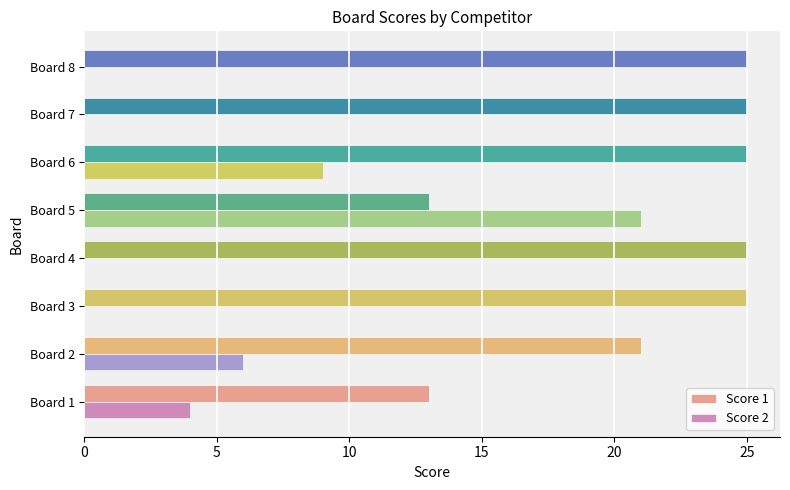

Which series has the largest total across all categories?

Score 1